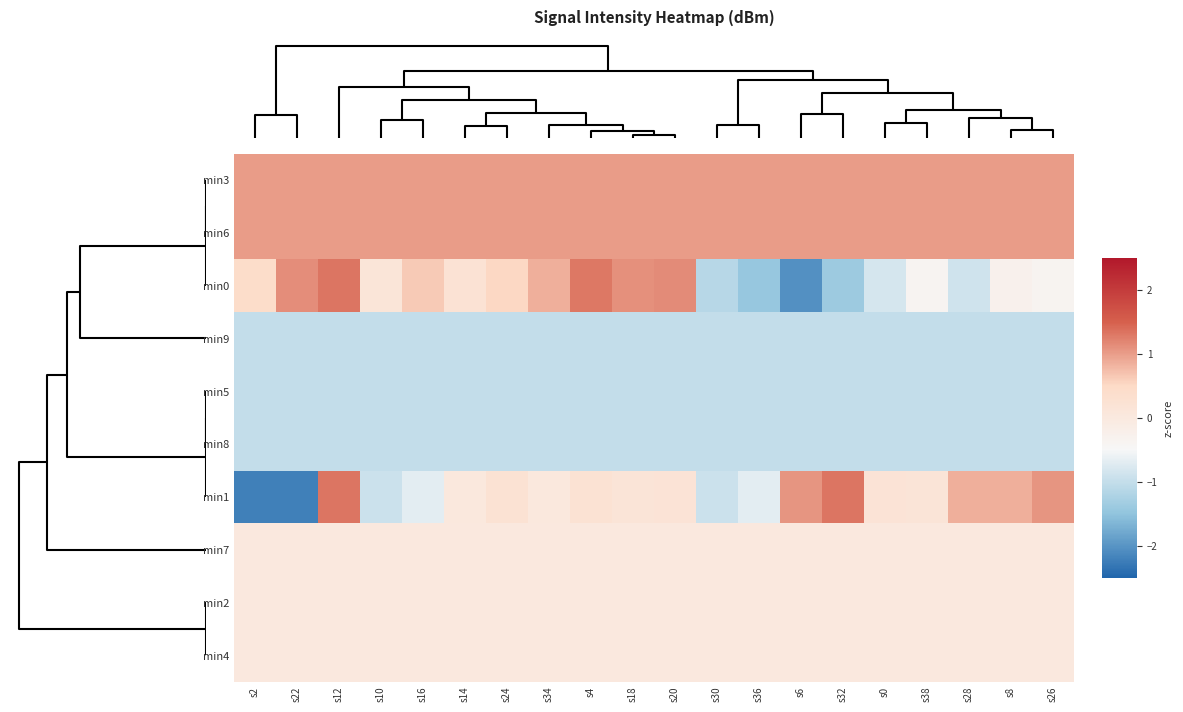

List the series in order of their peak value, lowest first.

min9, min5, min8, min7, min2, min4, min3, min6, min0, min1